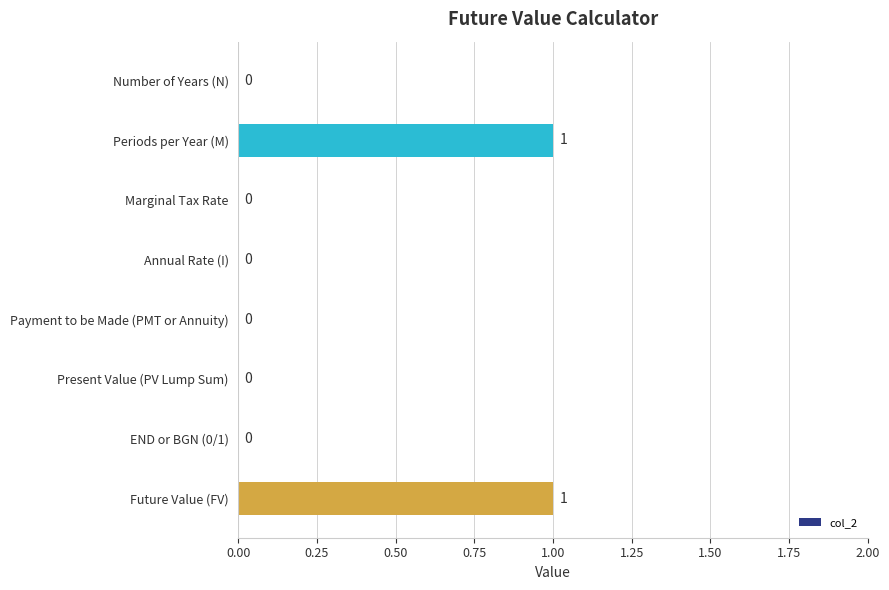

The chart shows a value of 0 at Present Value (PV Lump Sum). True or false?

True